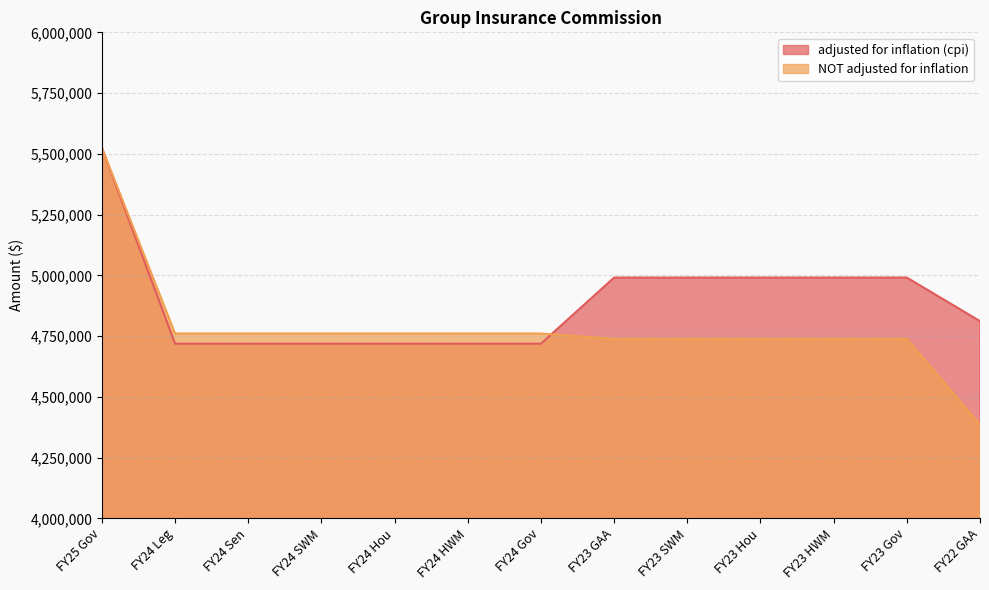

The adjusted for inflation (cpi) series shows 4718598 at FY24 Sen. True or false?

True